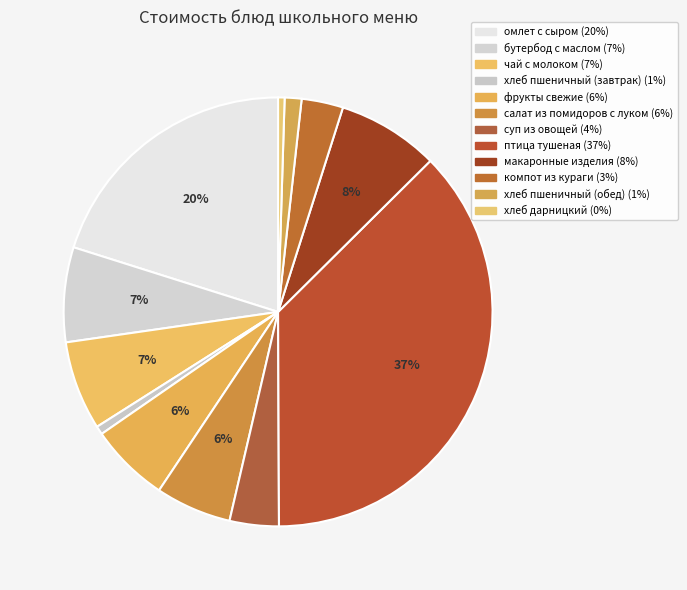

To the nearest percent, what is the difference between the largest and smallest slice percentages?

37%